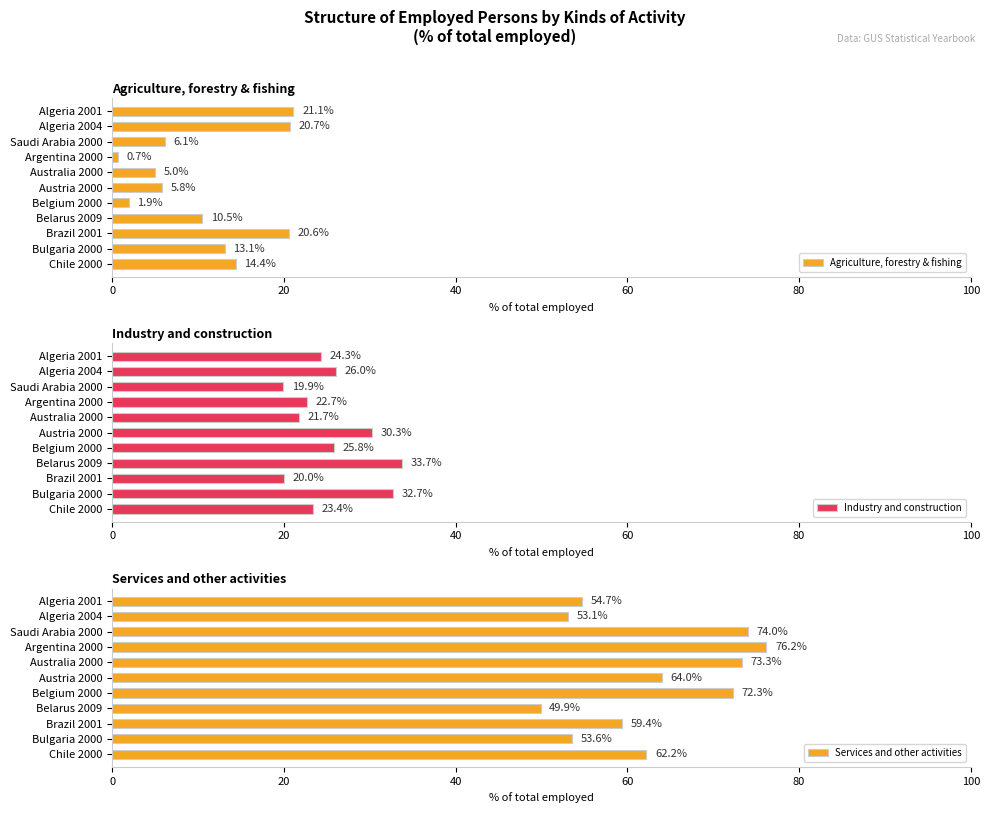

Reading left to right, transcribe all the data shown in this chart.

Agriculture, forestry & fishing: 21.1	20.7	6.1	0.7	5.0	5.8	1.9	10.5	20.6	13.1	14.4
Industry and construction: 24.3	26.0	19.9	22.7	21.7	30.3	25.8	33.7	20.0	32.7	23.4
Services and other activities: 54.7	53.1	74.0	76.2	73.3	64.0	72.3	49.9	59.4	53.6	62.2